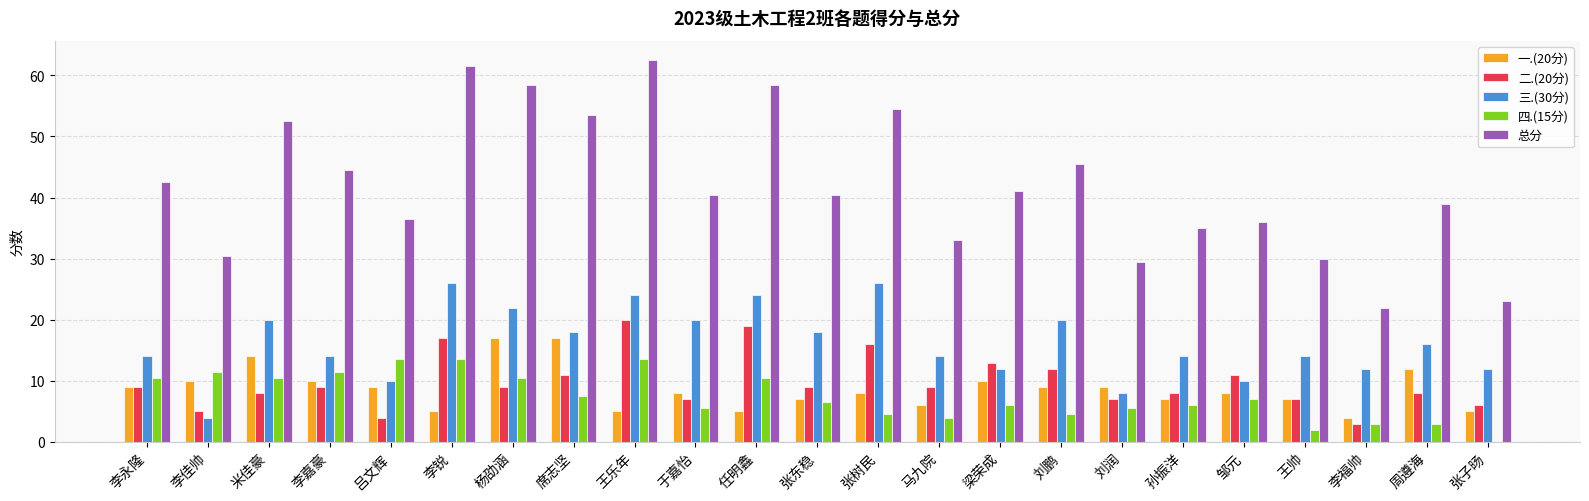

Which series has the largest range (max minus min)?

总分